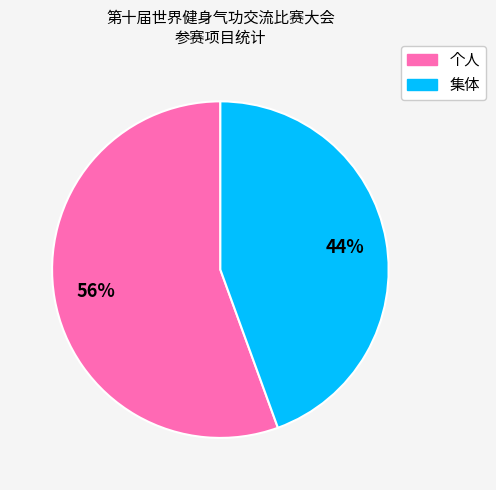

To the nearest percent, what is the combined percentage of 集体 and 个人?

100%